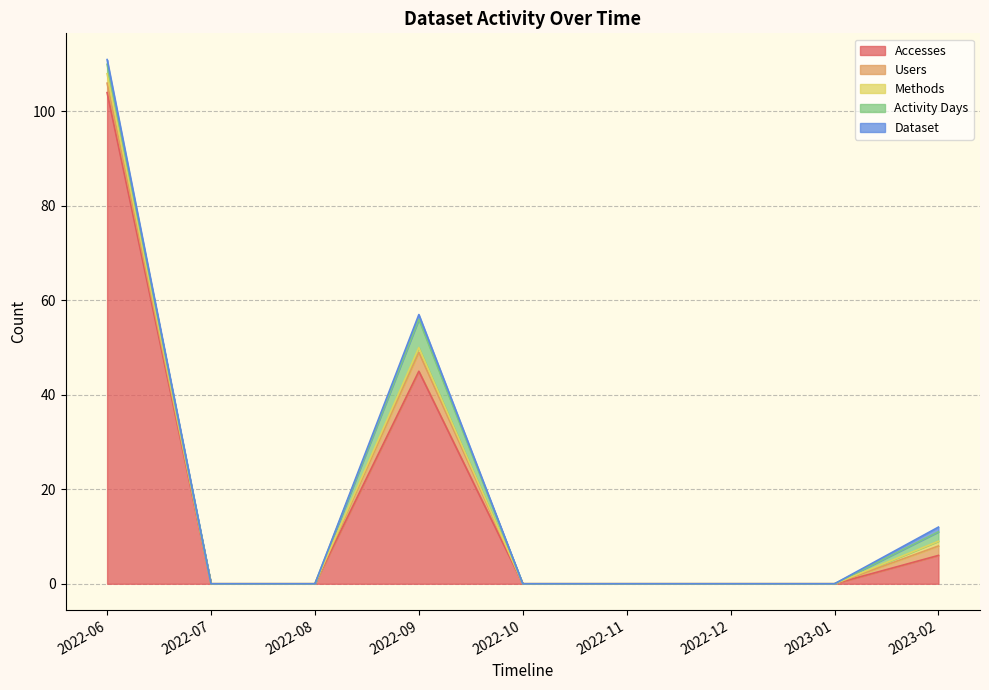

What is the difference between the highest and lowest values at 2023-02?

5